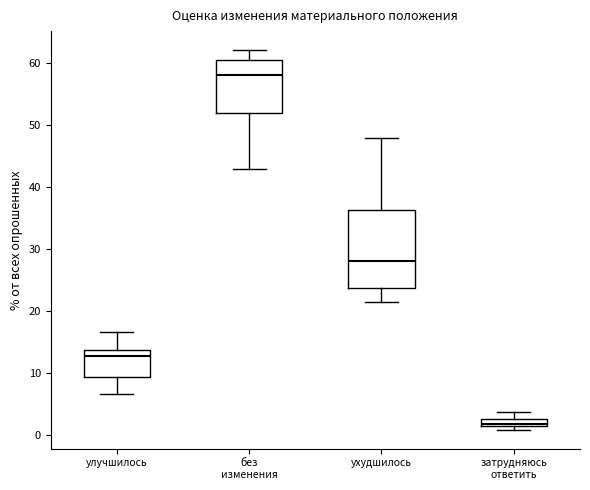

Comparing the boxes themselves (not the whiskers), which one is the tallest?

ухудшилось